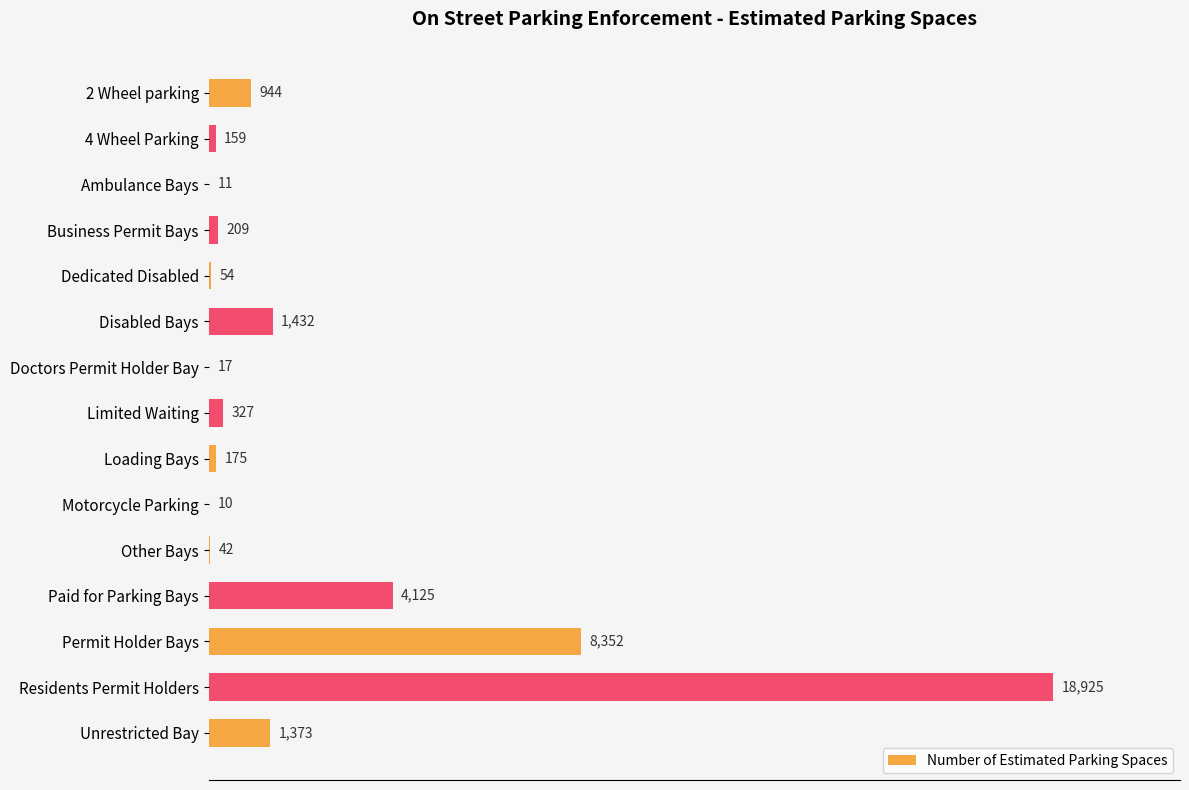

What is the sum of the values at Ambulance Bays and Other Bays?

53